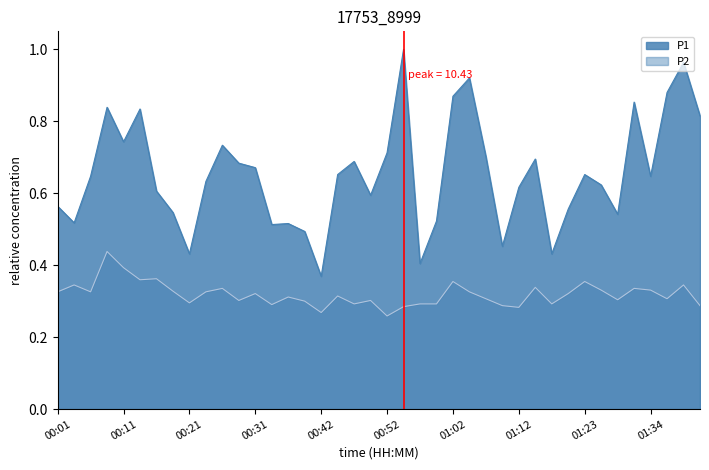

What is the value of the P1 point at the 29th from the left?

0.6